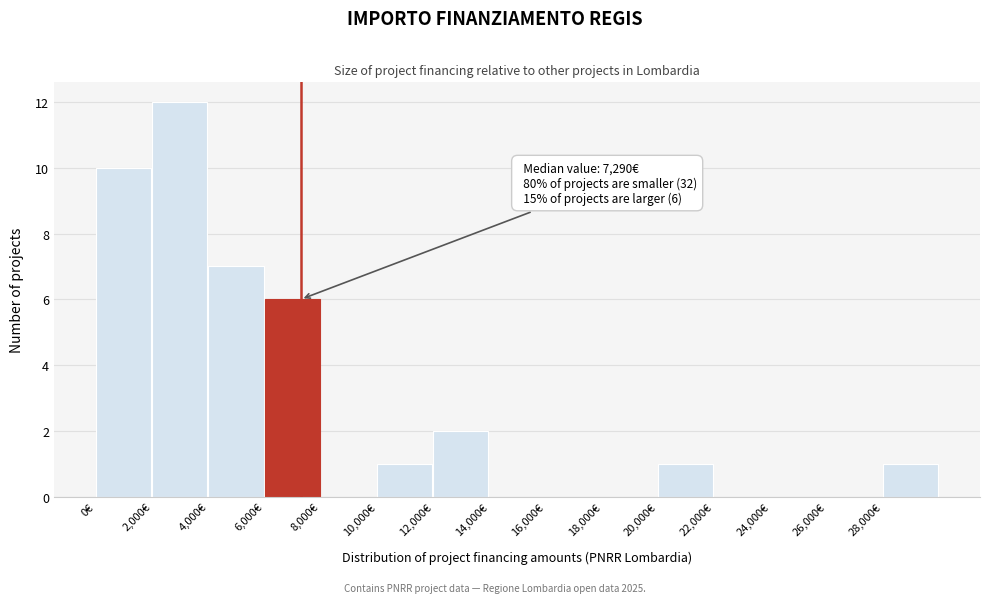

Over which range of the x-axis is the bar tallest?

2000 to 4000